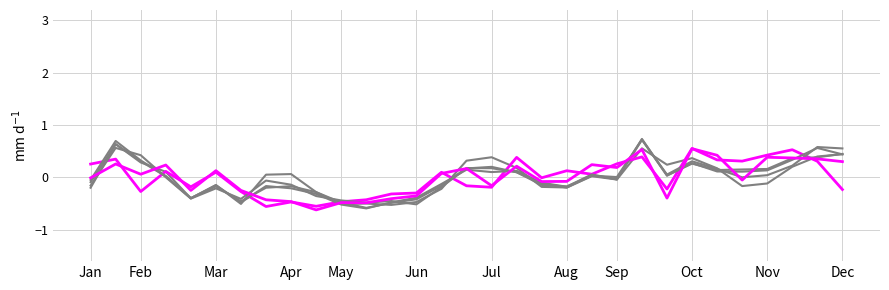

How many lines are shown in the chart?

6